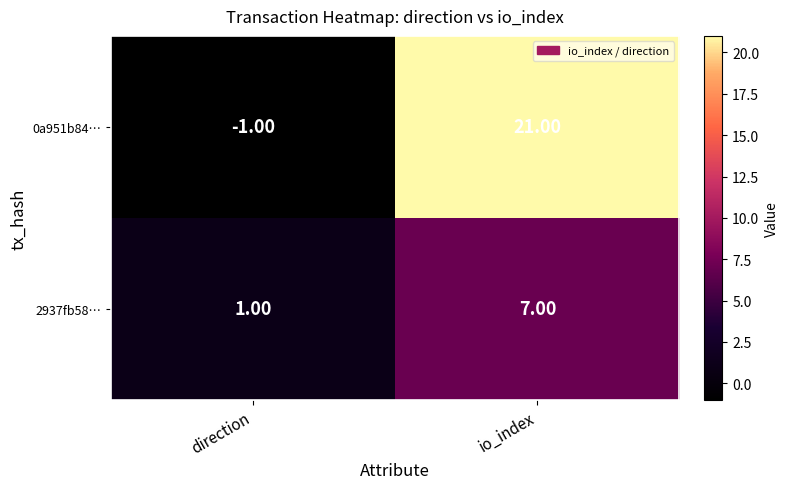

Between direction and io_index, which series saw the biggest shift?

0a951b84…